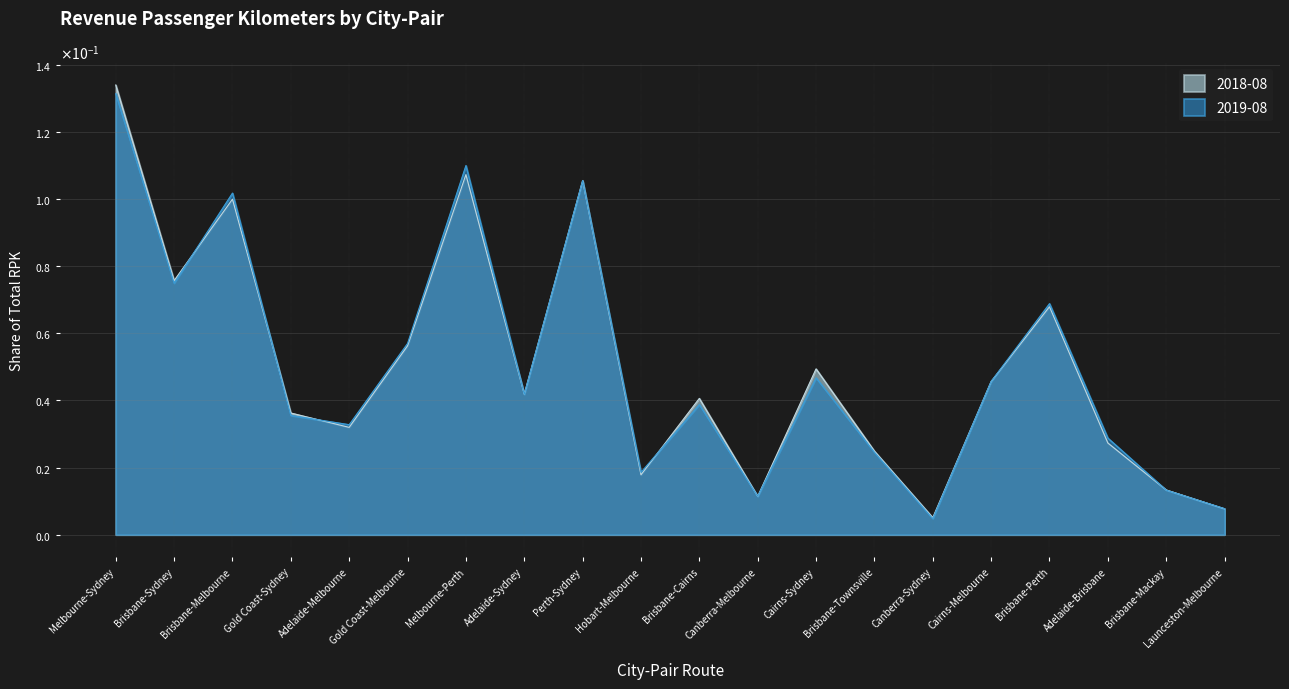

After their last crossing, which series has the higher values: 2019-08 or 2018-08?

2019-08